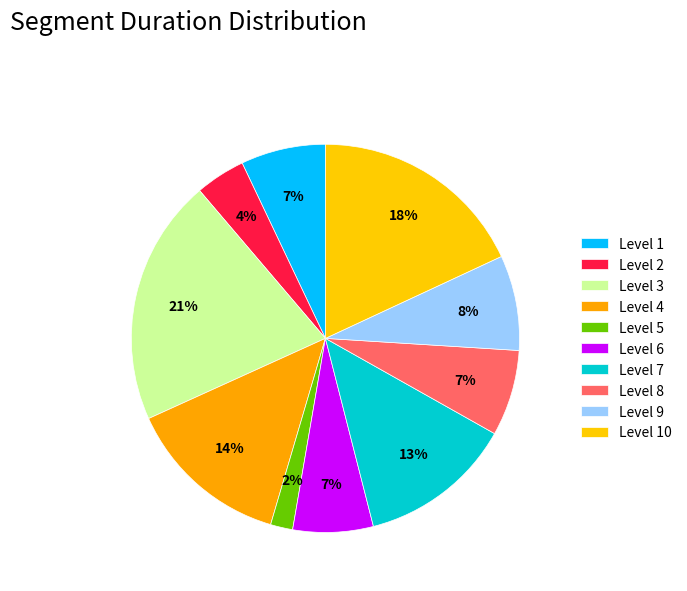

To the nearest percent, what is the difference between the largest and smallest slice percentages?

19%